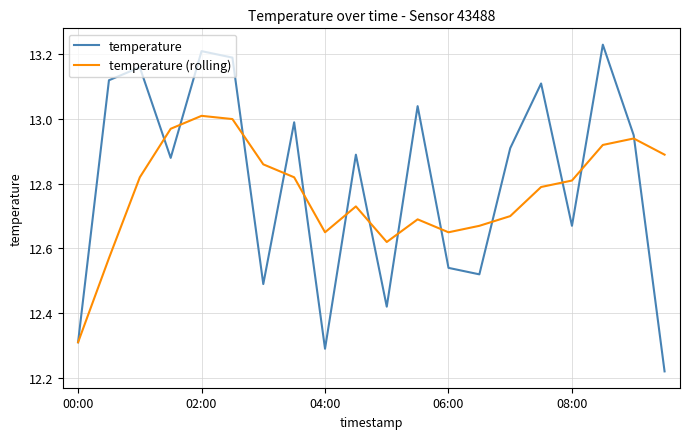

Which series has the largest range (max minus min)?

temperature